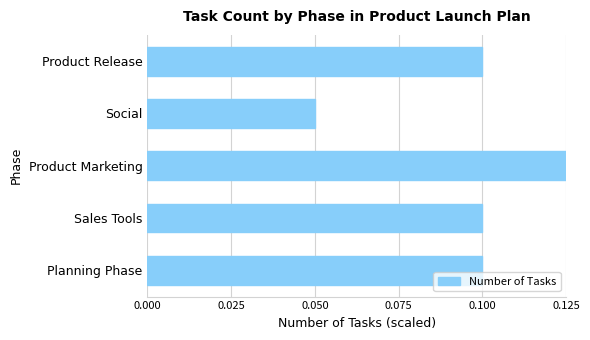

The chart shows a value of 0.1 at Planning Phase. True or false?

True